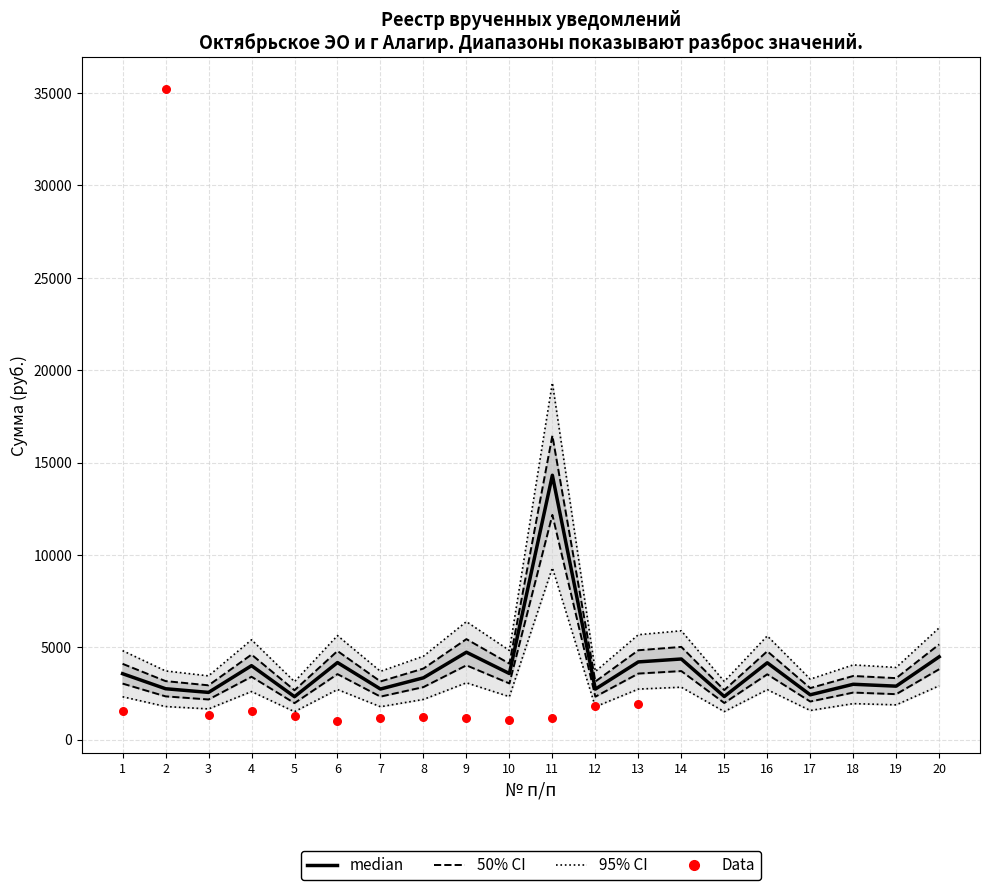

Between 13 and 18, which is larger?

13